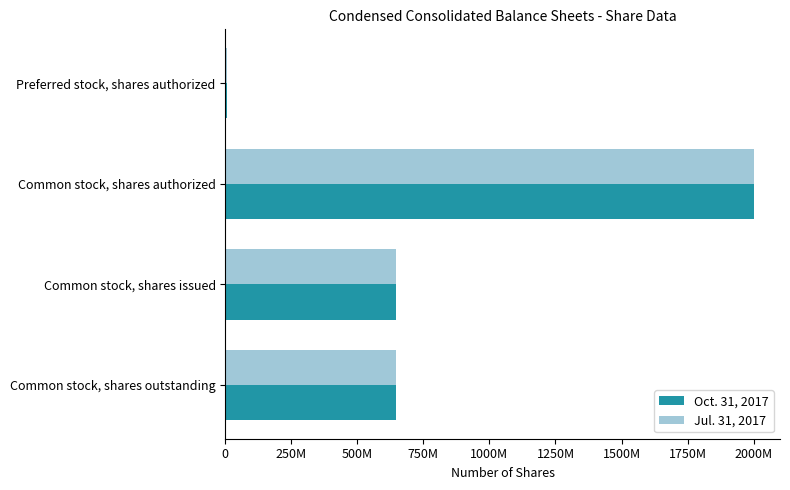

What are all the series names shown in the legend?

Oct. 31, 2017, Jul. 31, 2017